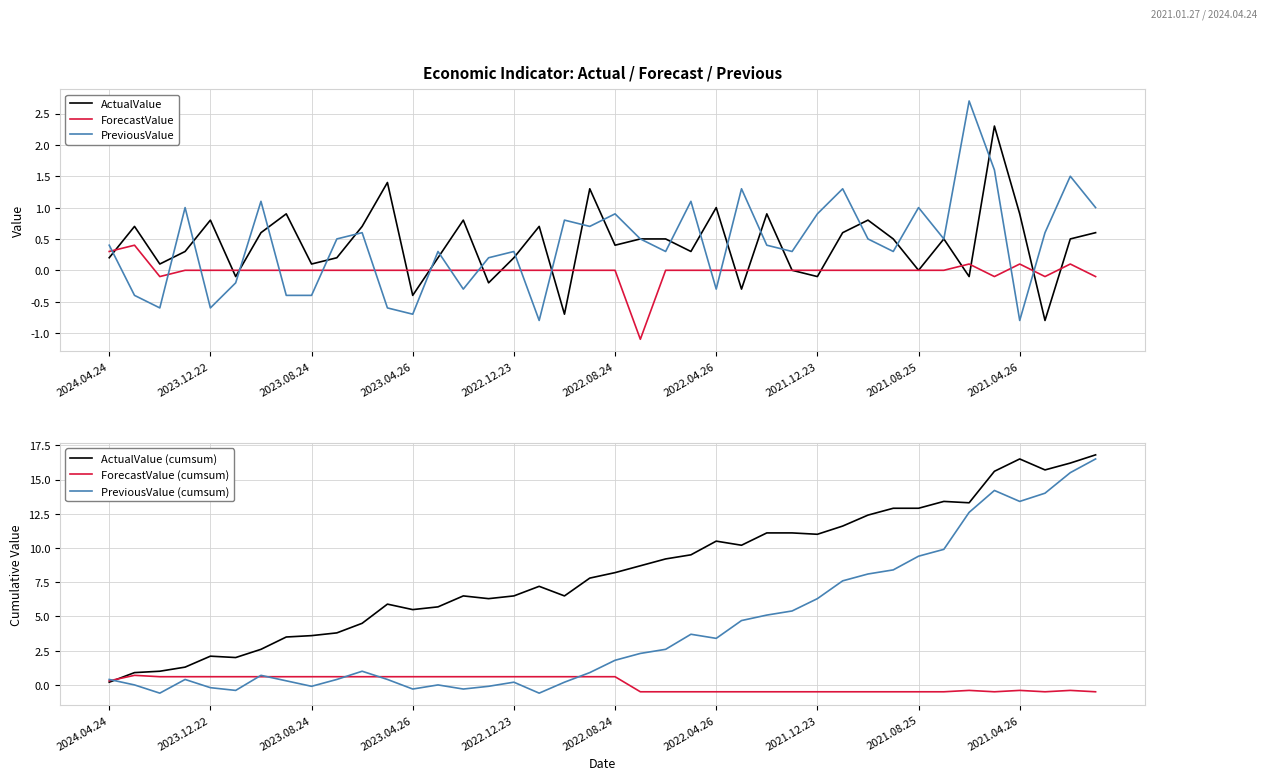

Count the number of data series in this chart.

6